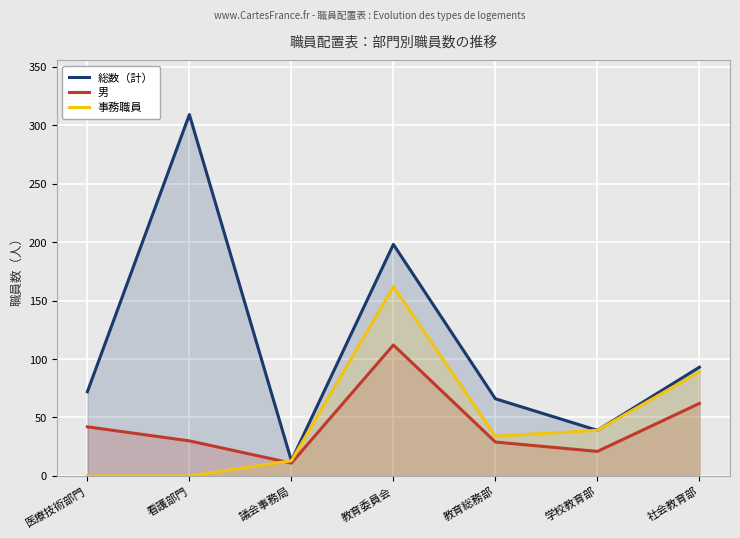

What is the average value of the 男 series?

44